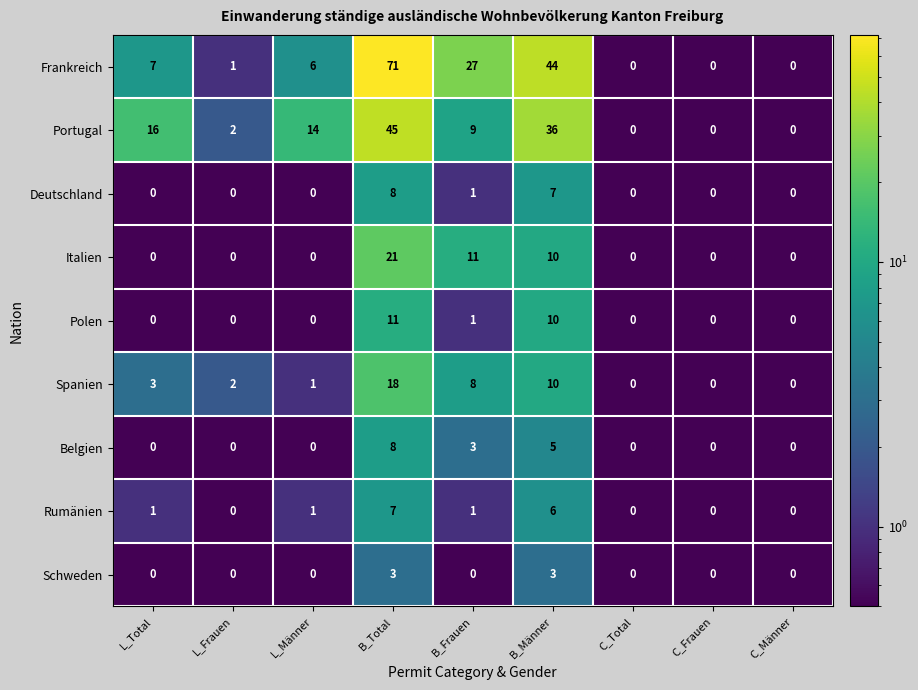

At which label is Italien closest to 10?

B_Männer